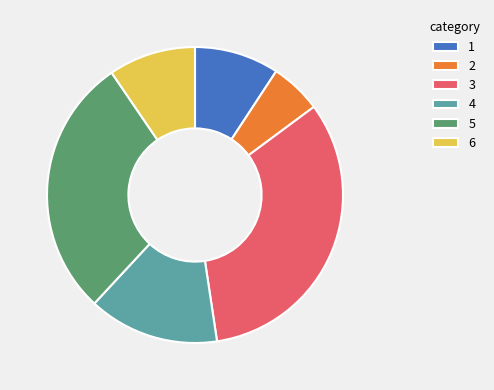

Is there a majority slice in this chart?

No